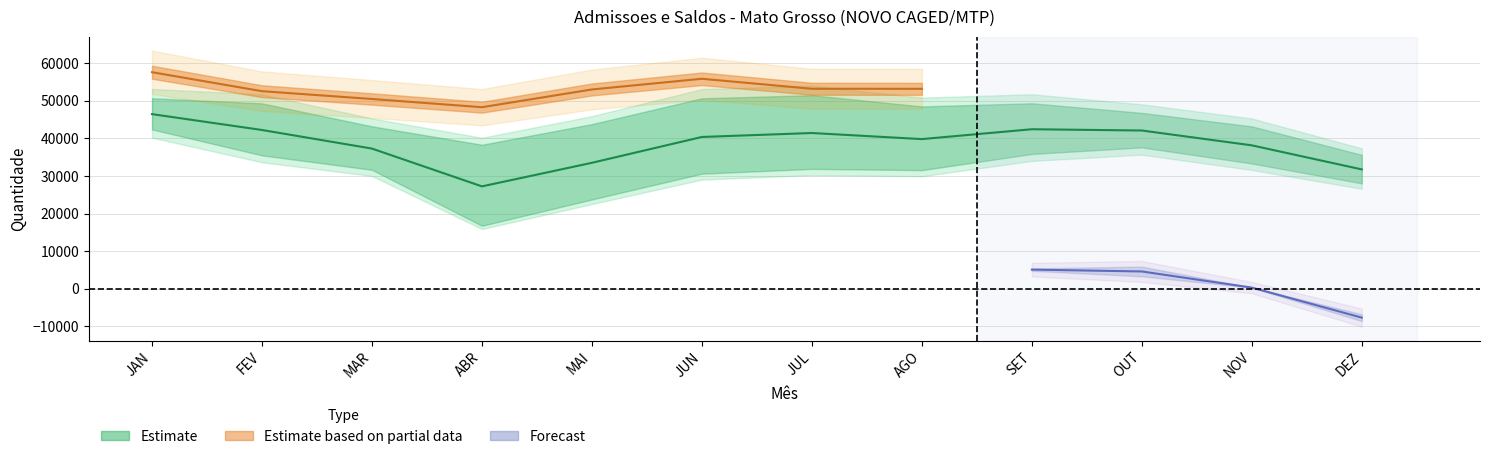

Which category has the highest value in the Admissoes_2020 series?

JAN